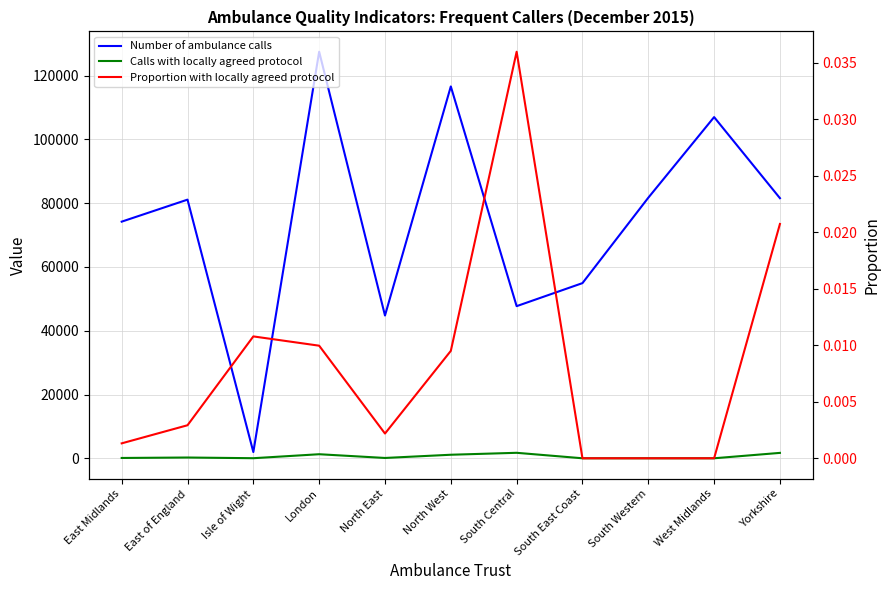

What are all the series names shown in the legend?

Number of ambulance calls, Calls with locally agreed protocol, Proportion with locally agreed protocol